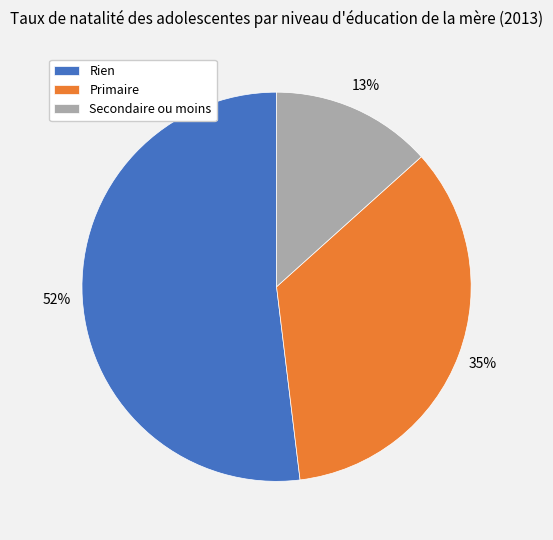

True or false: Primaire accounts for 35% of the total.

True